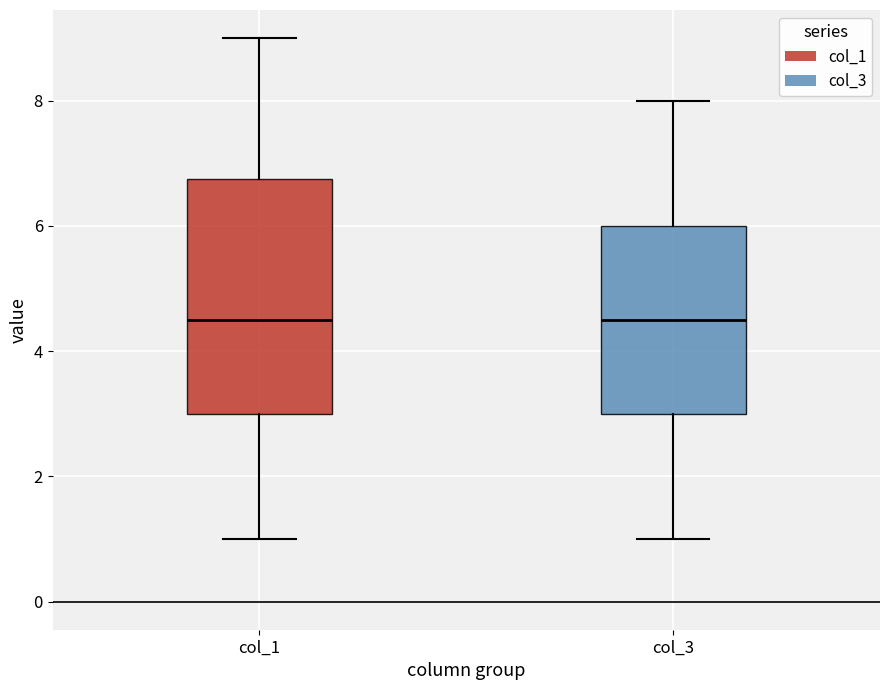

Which box is the tallest, from its lower edge to its upper edge?

col_1